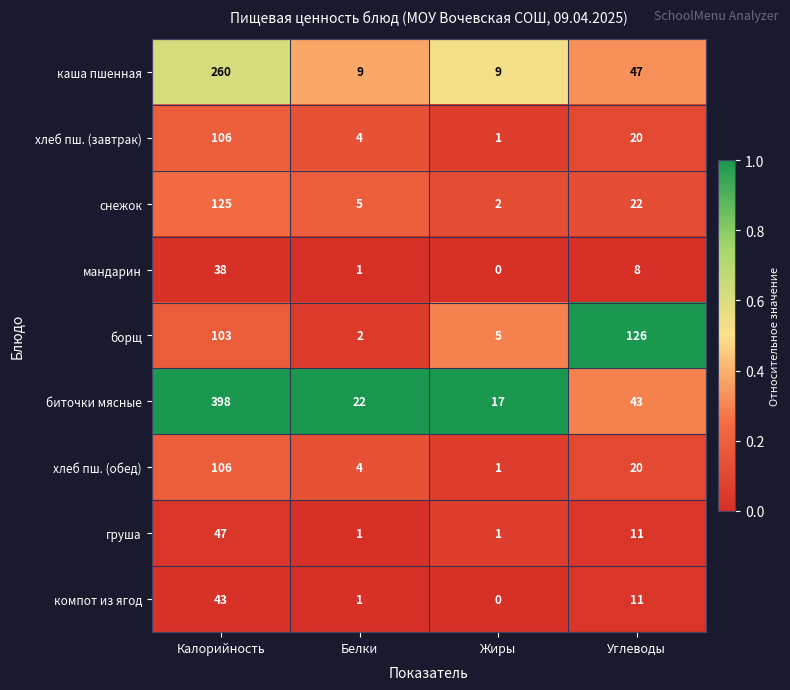

Between Калорийность and Углеводы, which series saw the biggest shift?

биточки мясные